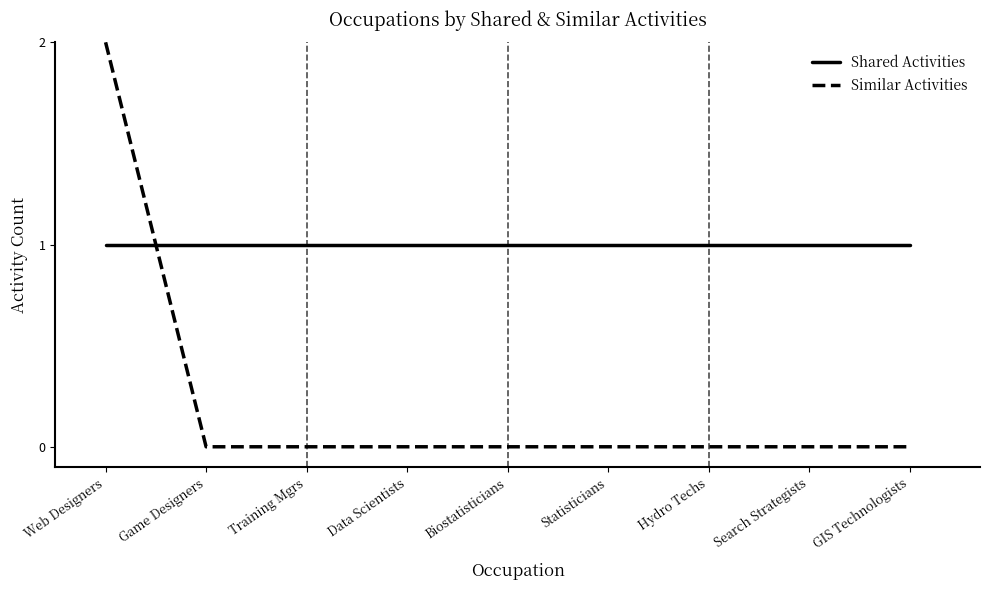

What is the difference between the highest and lowest values at Search Strategists?

1